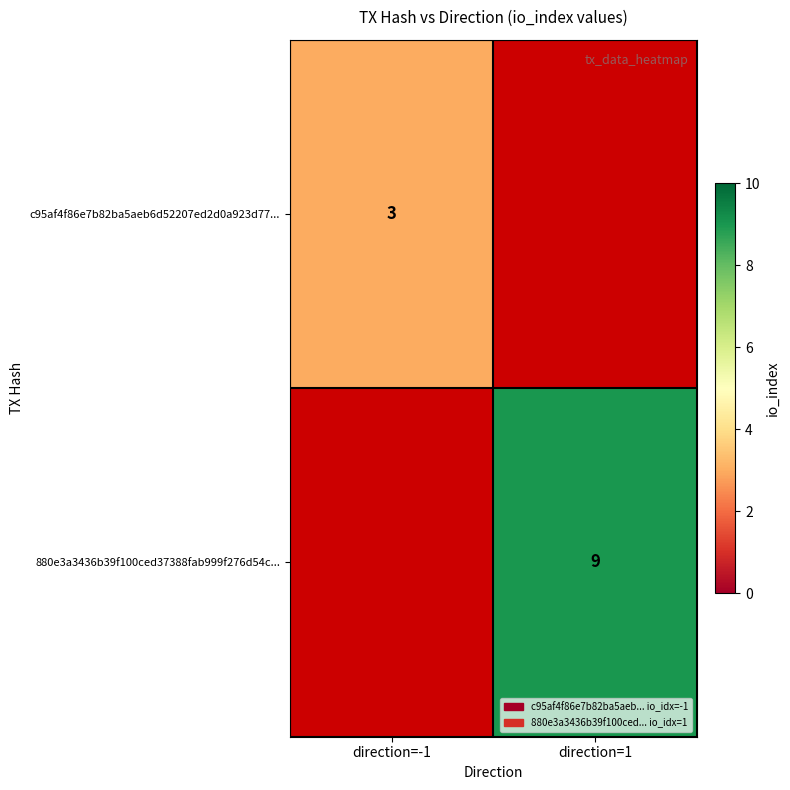

At which category does the chart reach its peak across all series?

direction=1